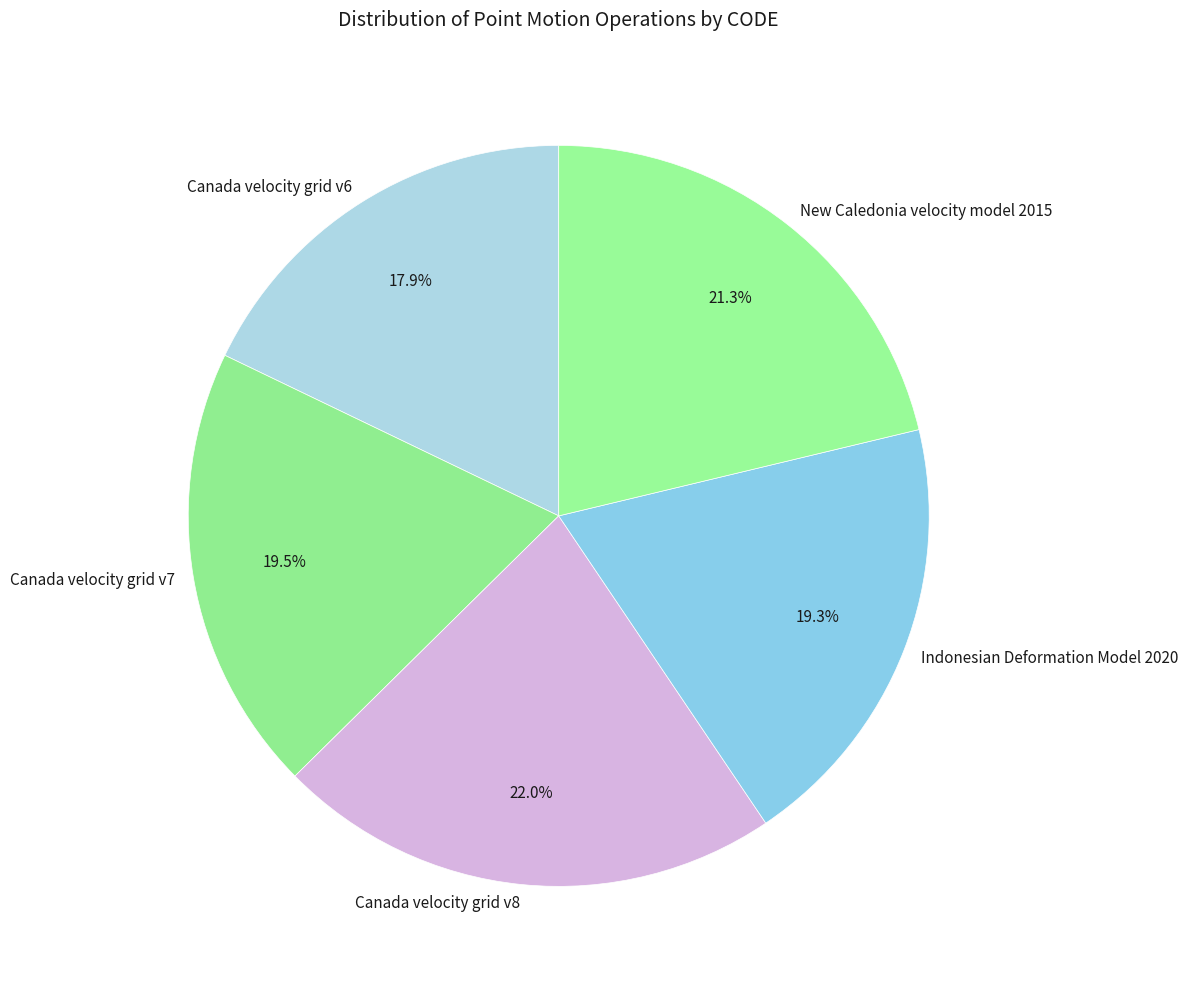

Which has a higher value, Canada velocity grid v8 or Canada velocity grid v7?

Canada velocity grid v8